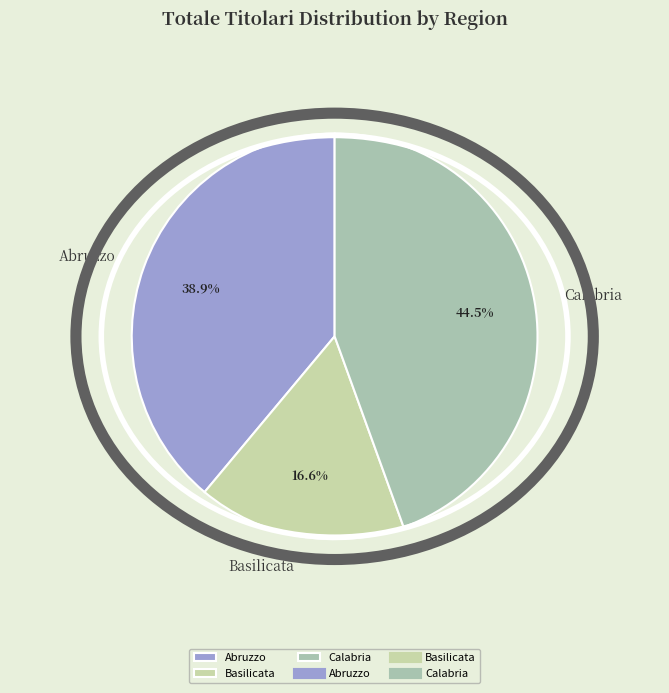

How much of the chart is everything except Calabria?

55.5%